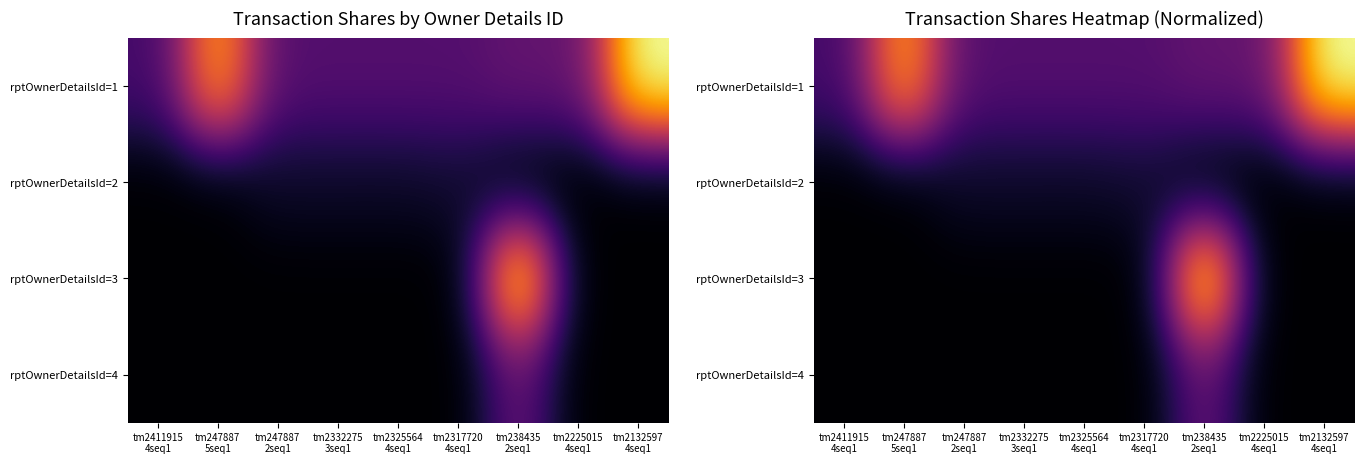

True or false: rptOwnerDetailsId=3 has a value of 0.4 at tm247887 2seq1.

False